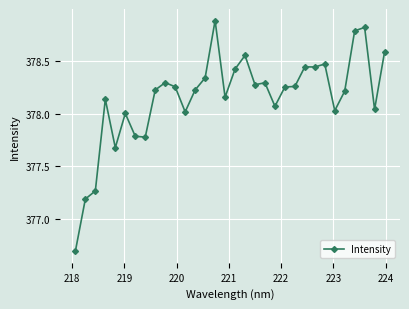

True or false: there are more than 1 points higher than both neighbors.

True